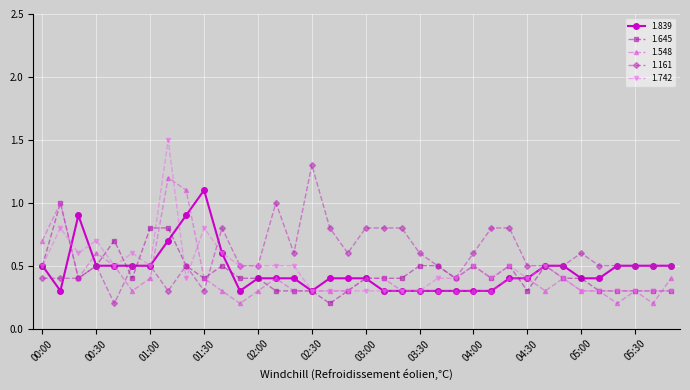

True or false: 1.742 has more than 2 interior local peaks.

True